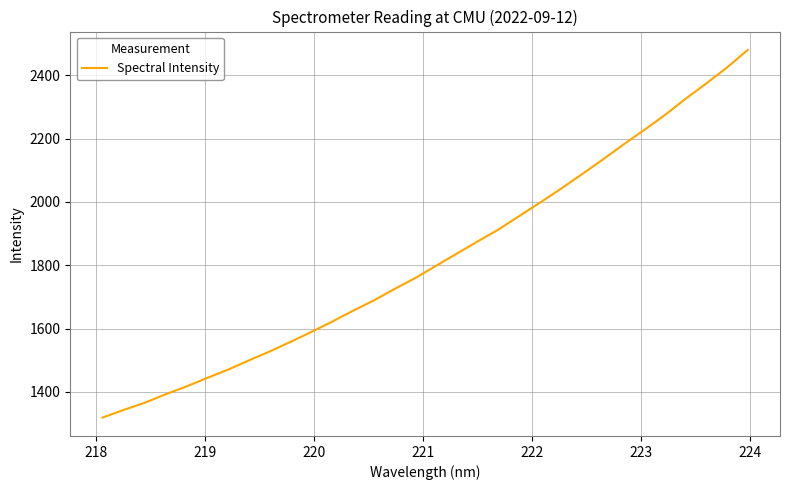

What is the smallest value displayed?

1318.8